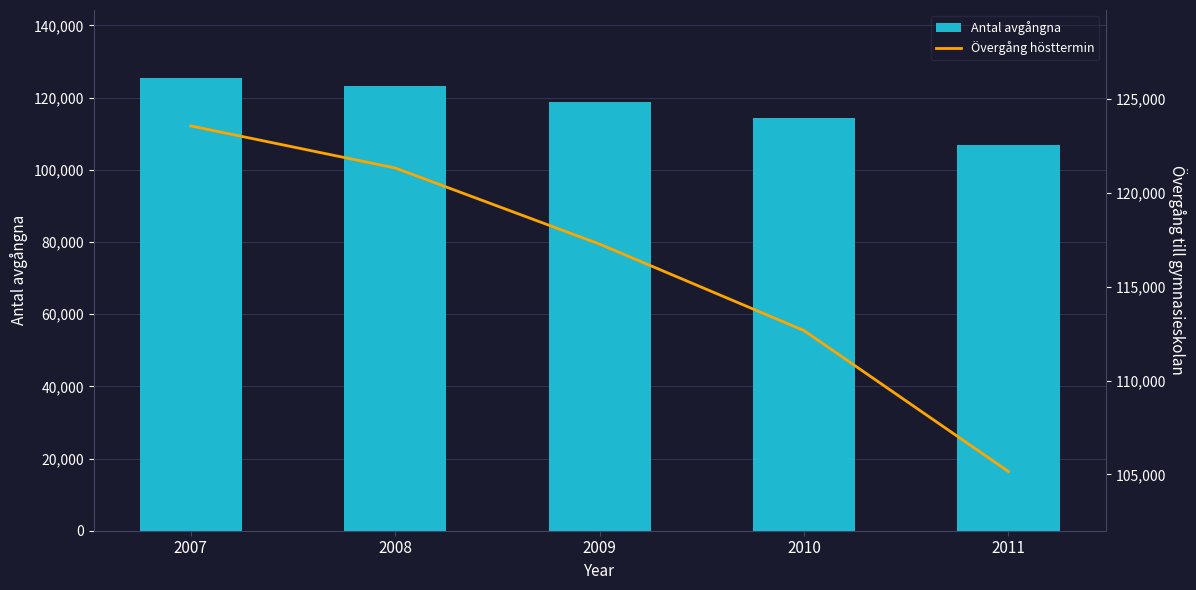

Rank the categories by Övergång hösttermin value from highest to lowest.

2007, 2008, 2009, 2010, 2011